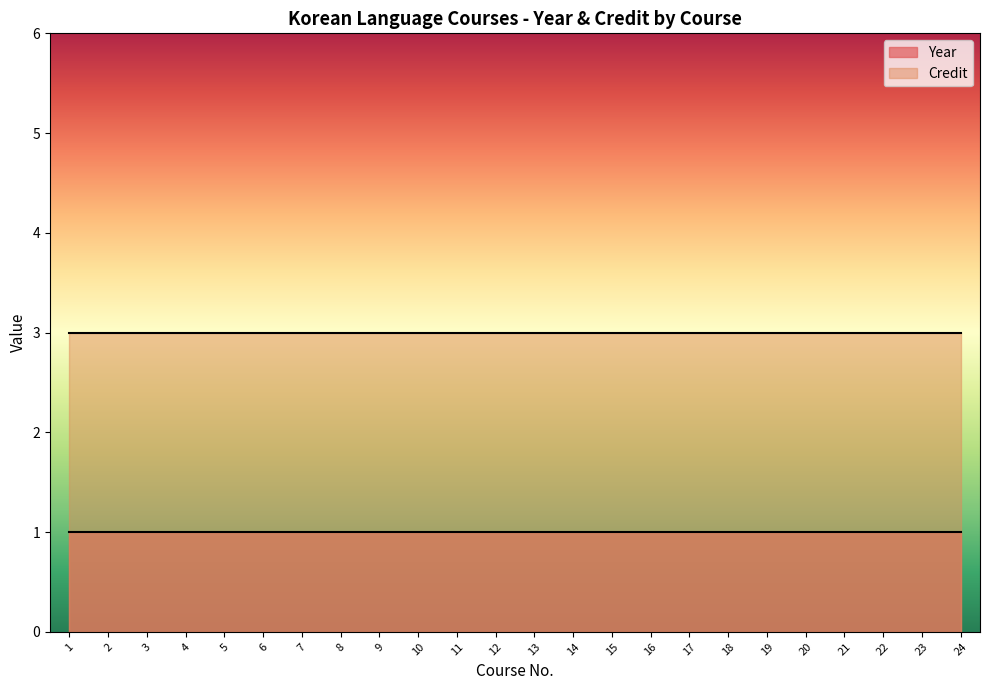

At which label does Year reach its minimum?

1